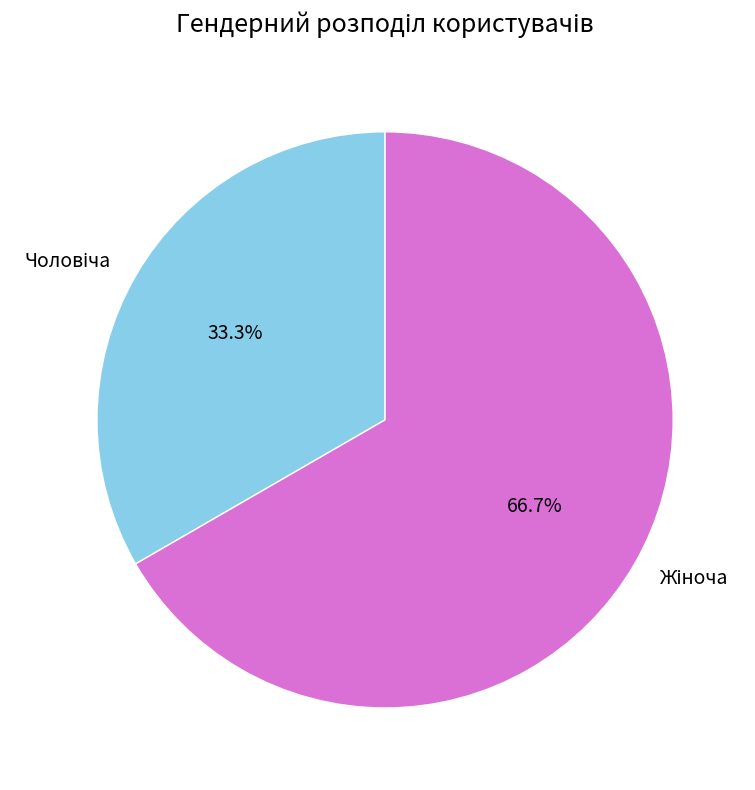

Does any single category account for the majority?

Yes